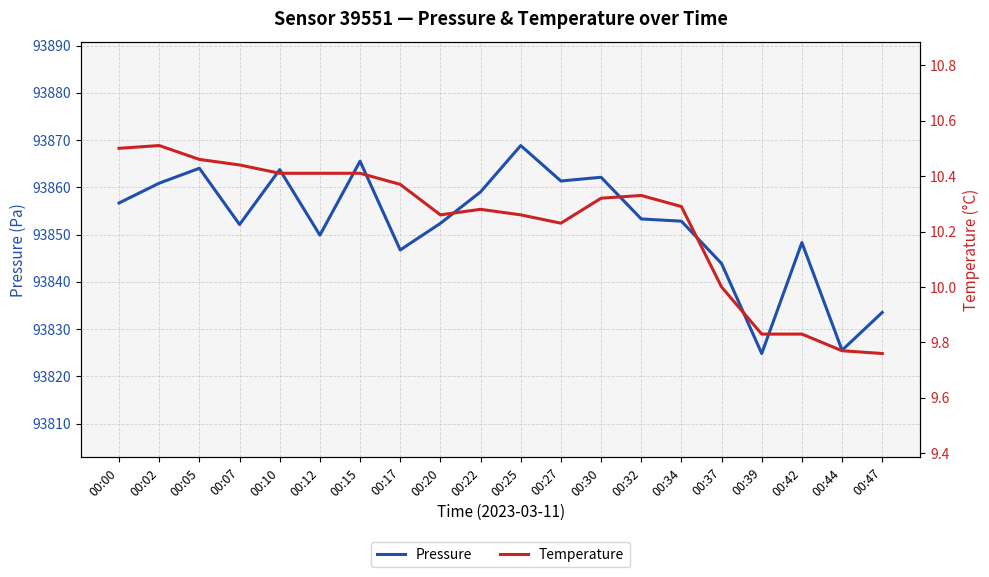

Rank the series at 00:42 from highest to lowest value.

Pressure, Temperature